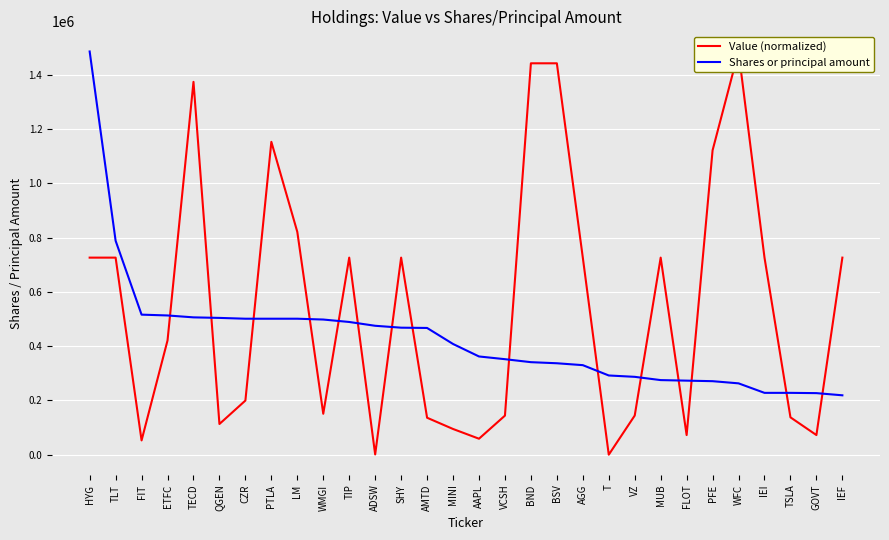

How many lines are shown in the chart?

2